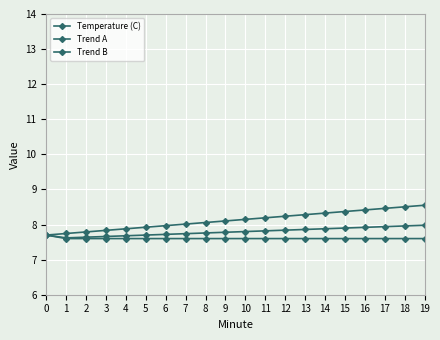

The Temperature (C) series shows 3.0 at 10. True or false?

False